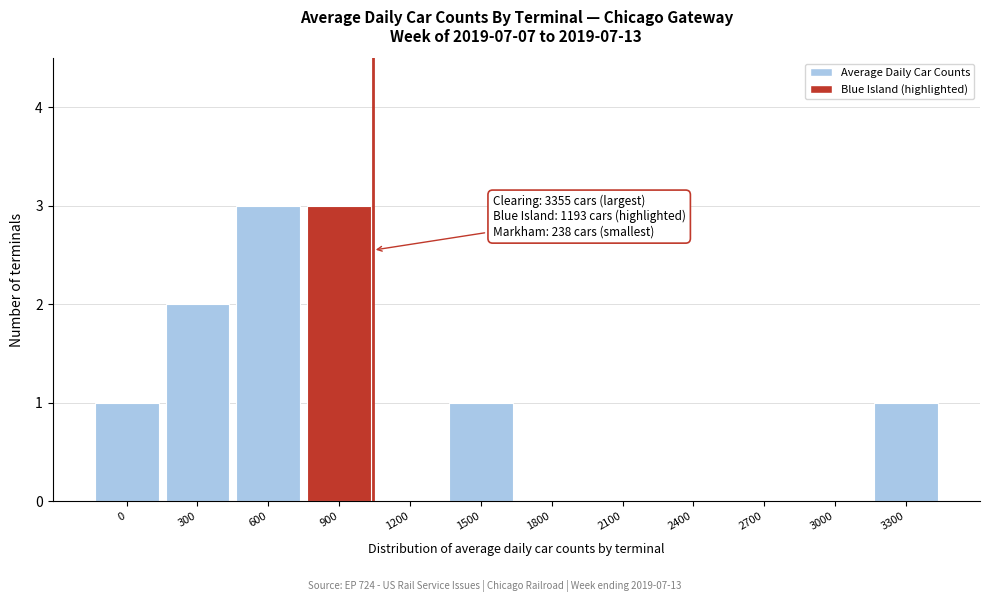

Reading left to right, list all the values displayed in this chart.

0=1	300=2	600=3	900=3	1200=0	1500=1	1800=0	2100=0	2400=0	2700=0	3000=0	3300=1